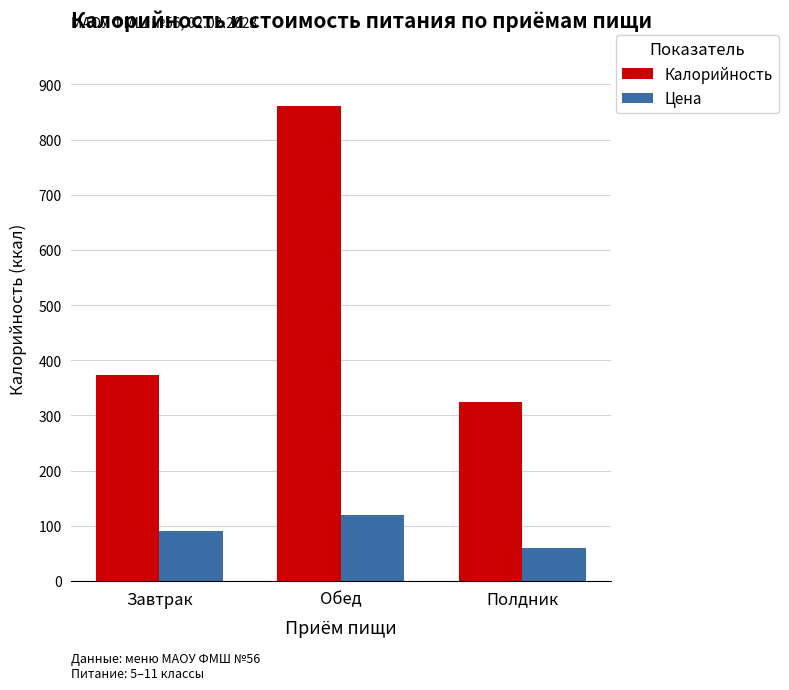

What is the label of the 3rd bar from the left?

Полдник